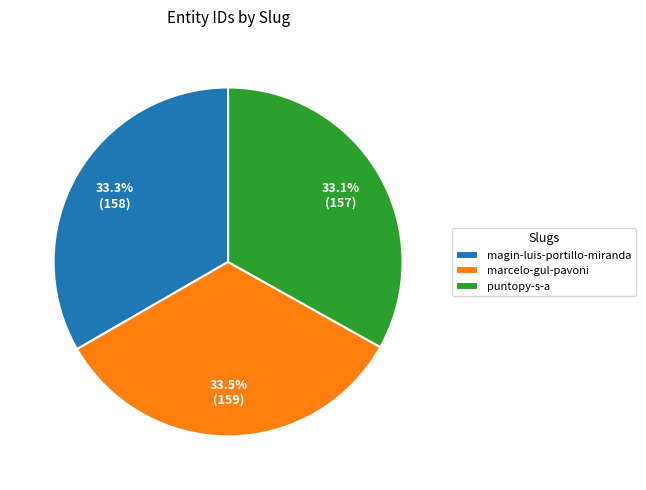

Combined, do magin-luis-portillo-miranda and marcelo-gul-pavoni account for over 50%?

Yes